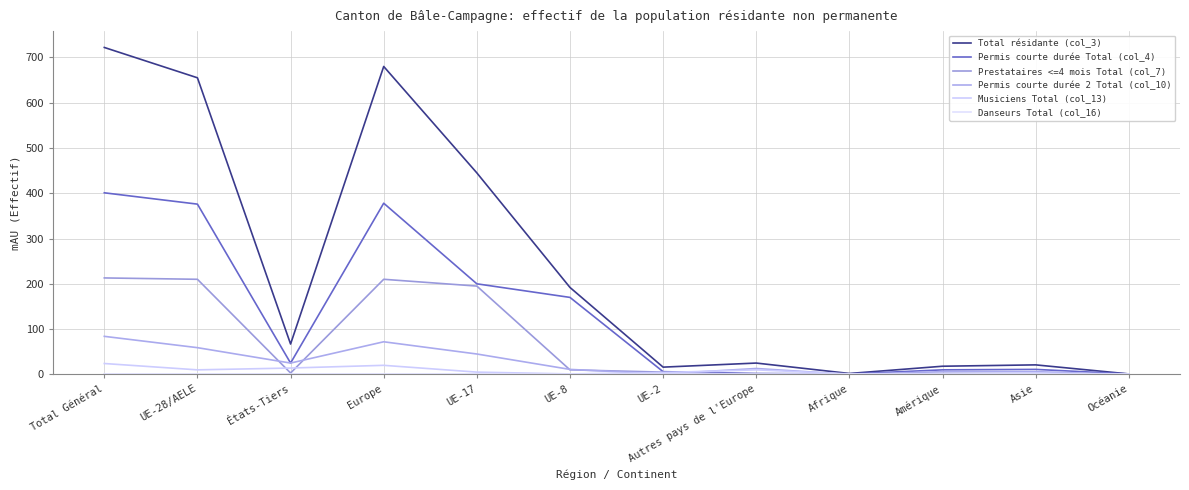

What is the difference between the maximum and minimum values in the Total résidante (col_3) series?

721